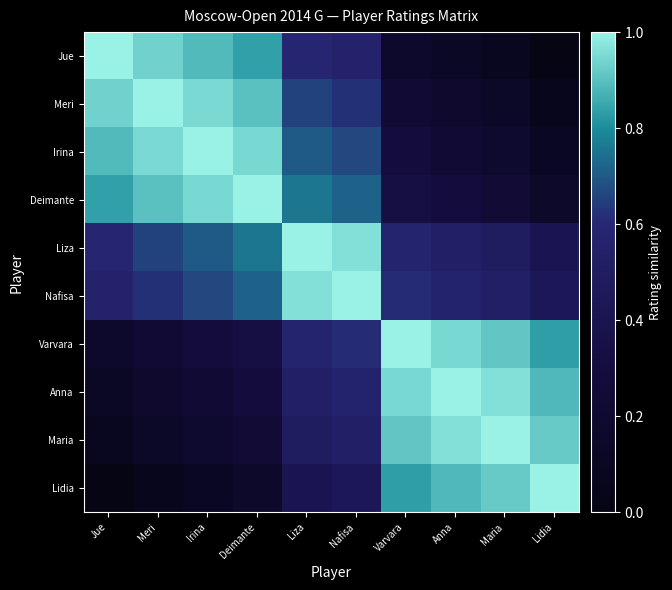

List the series in order of their peak value, highest first.

Jue, Meri, Irina, Deimante, Liza, Nafisa, Varvara, Anna, Maria, Lidia